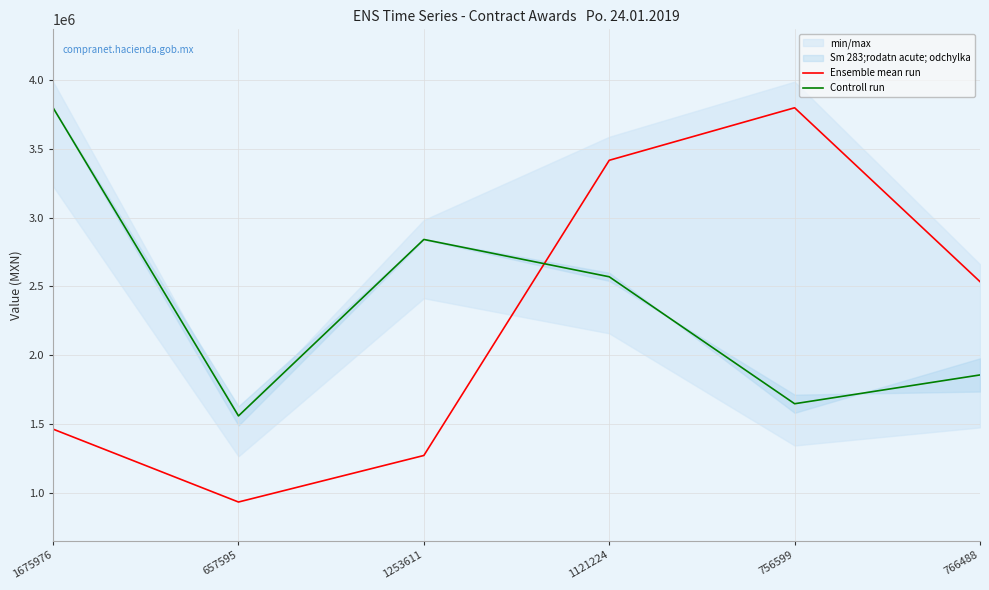

Is the value of Ensemble mean run at 1675976 greater than the value of Controll run at 1675976?

No